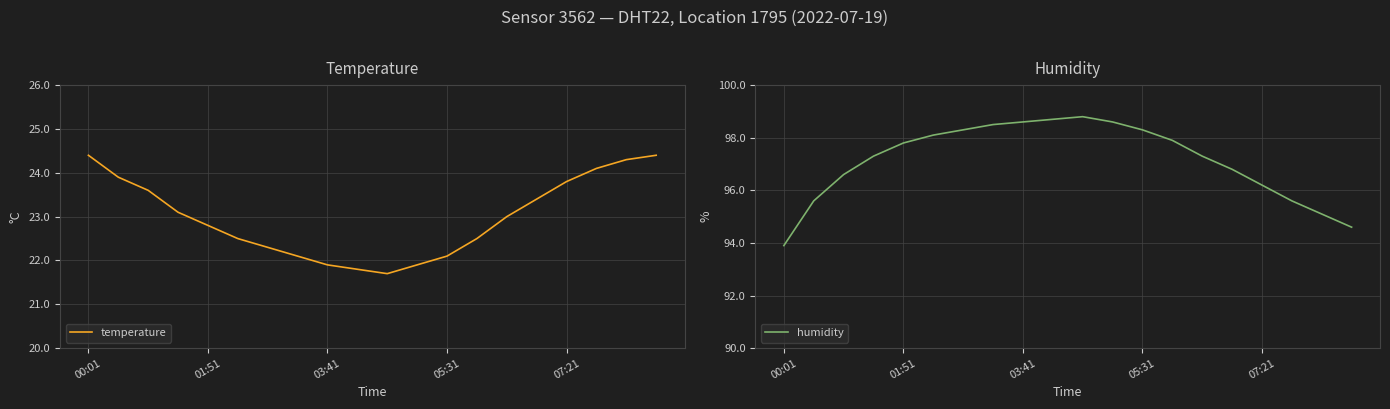

What is the highest value of the temperature series?

24.4